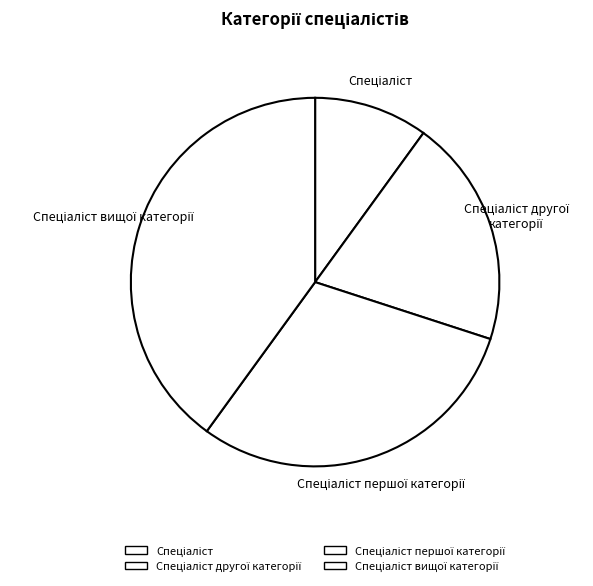

Is there any slice that represents more than half of the pie?

No